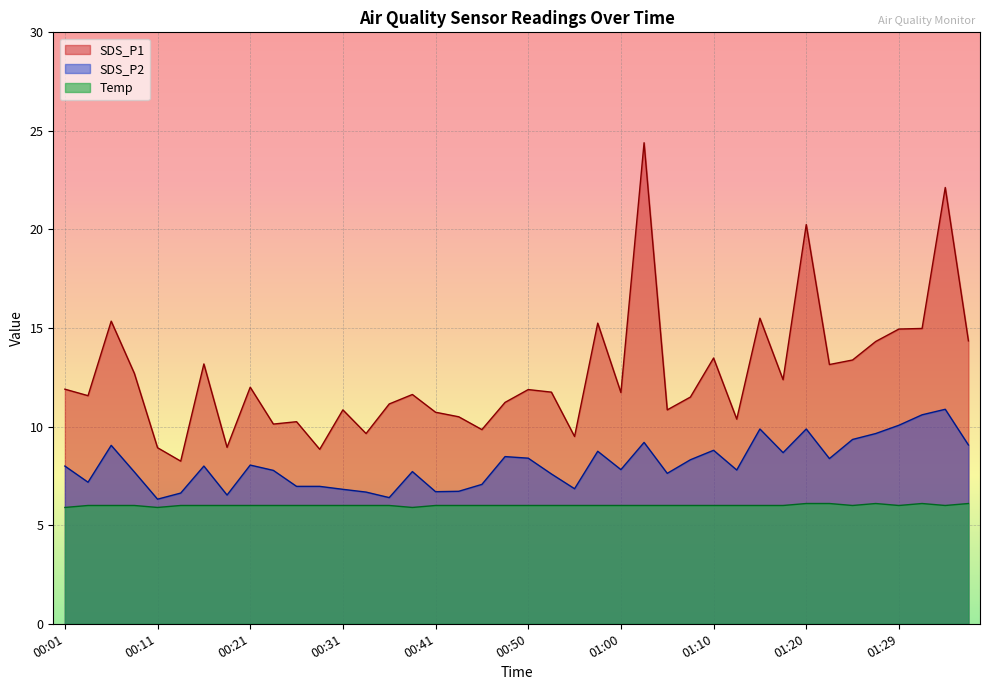

The SDS_P1 series shows 15.4 at 00:31. True or false?

False